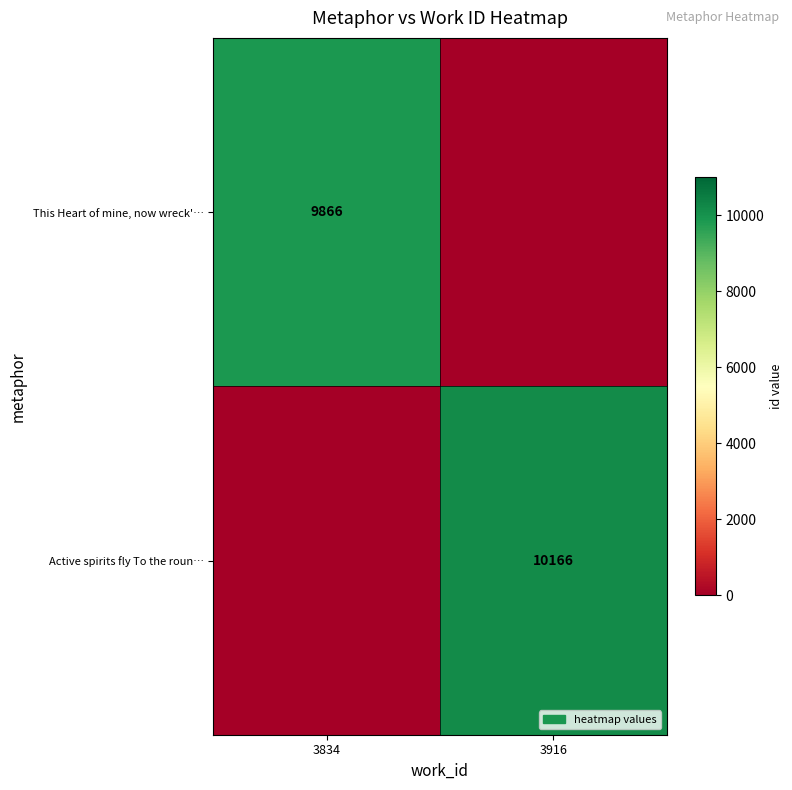

How many categories are shown in the chart?

2